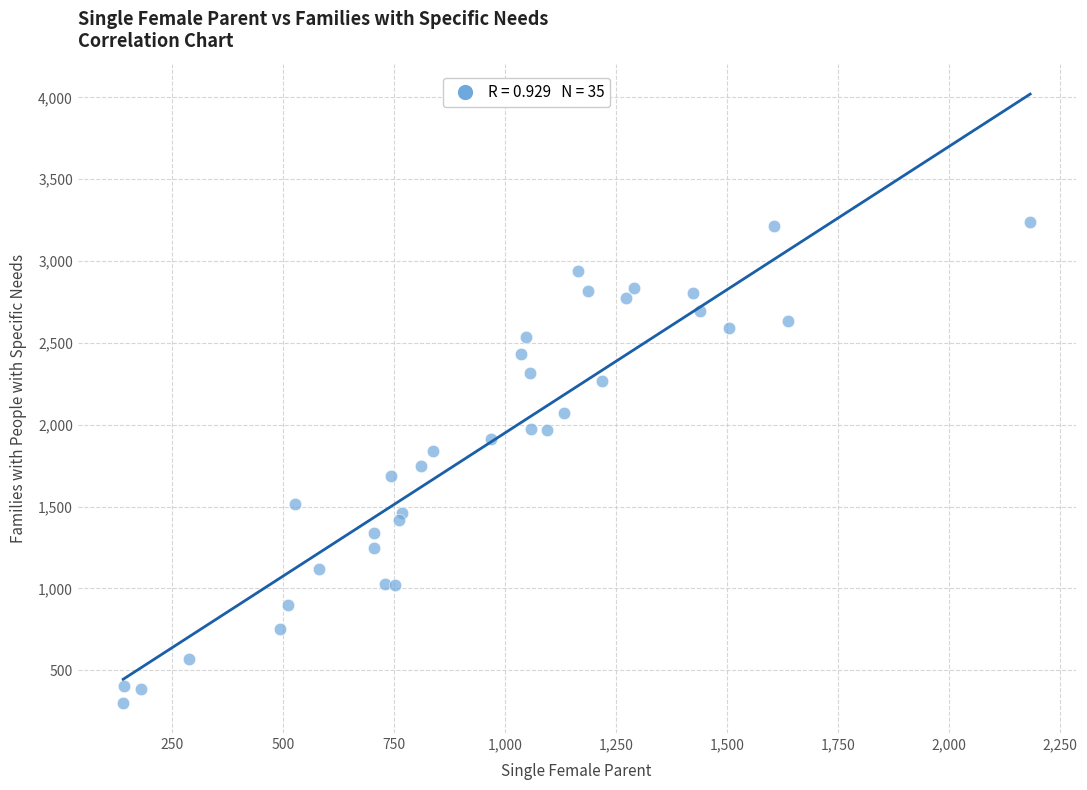

What is the range of Y values (max minus min)?

2934